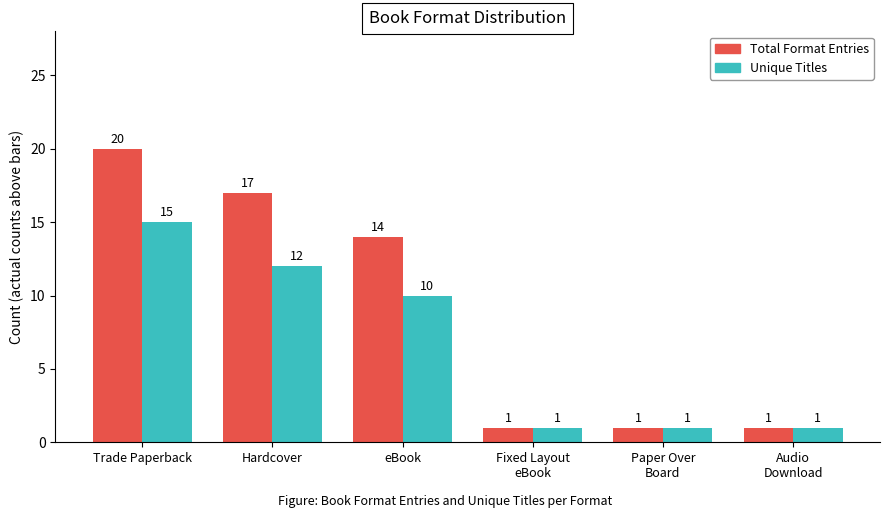

List the series in order of their peak value, lowest first.

Unique Titles, Total Format Entries